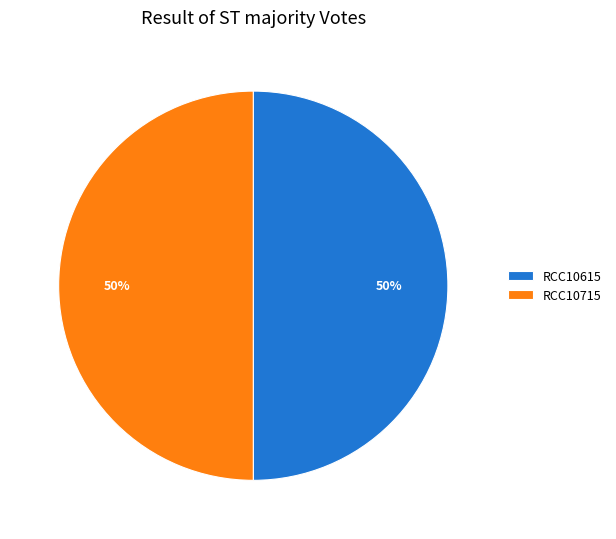

Do RCC10615 and RCC10715 together represent more than half of the pie?

Yes